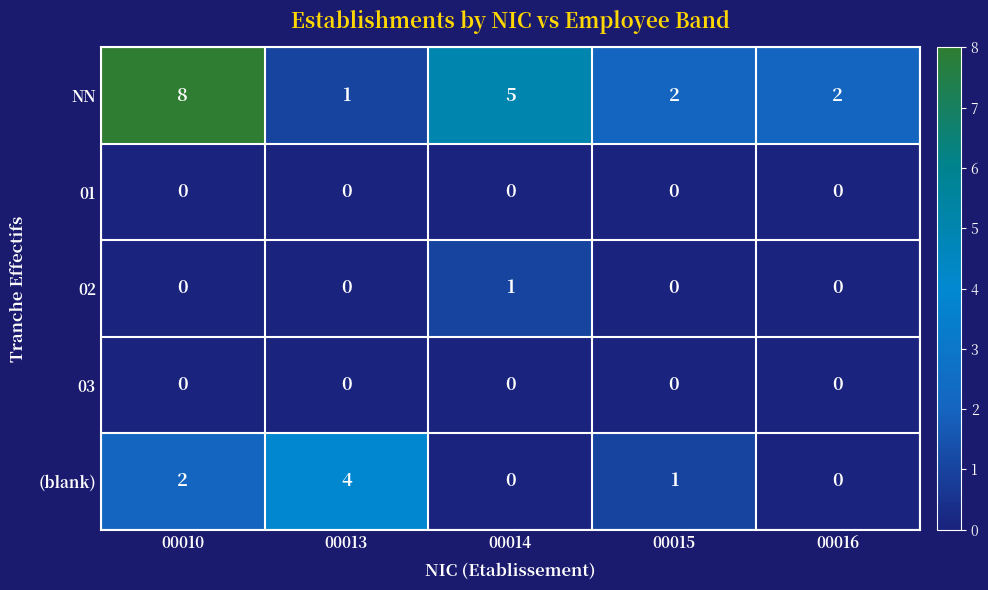

Reading left to right, transcribe all the data shown in this chart.

NN: 8	1	5	2	2
01: 0	0	0	0	0
02: 0	0	1	0	0
03: 0	0	0	0	0
(blank): 2	4	0	1	0